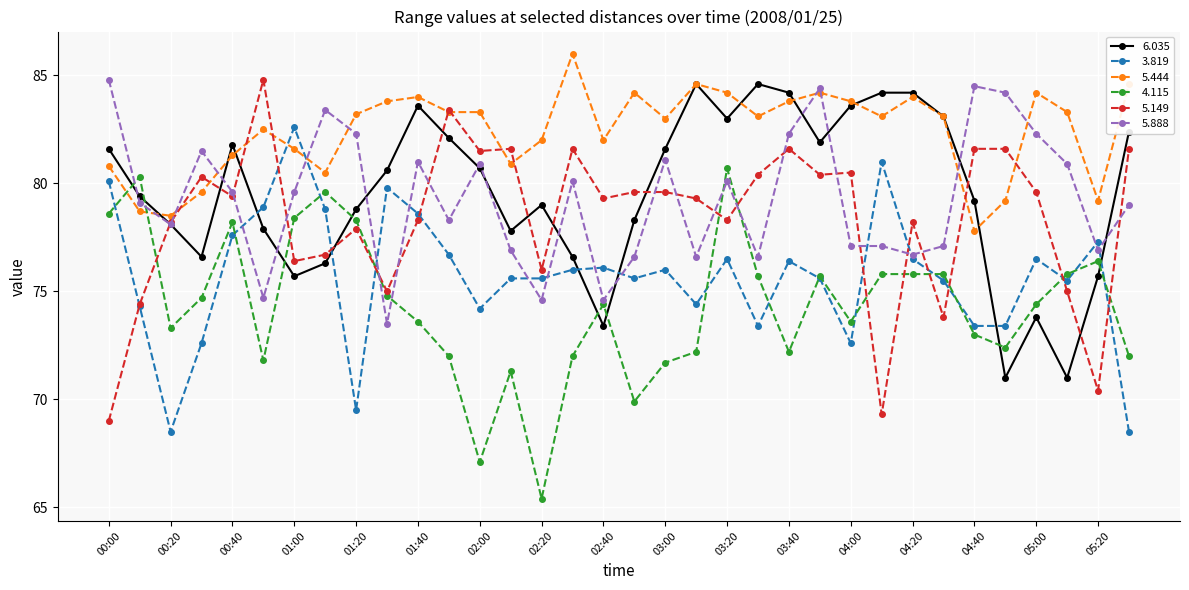

True or false: 5.444 and 3.819 cross at least once.

True